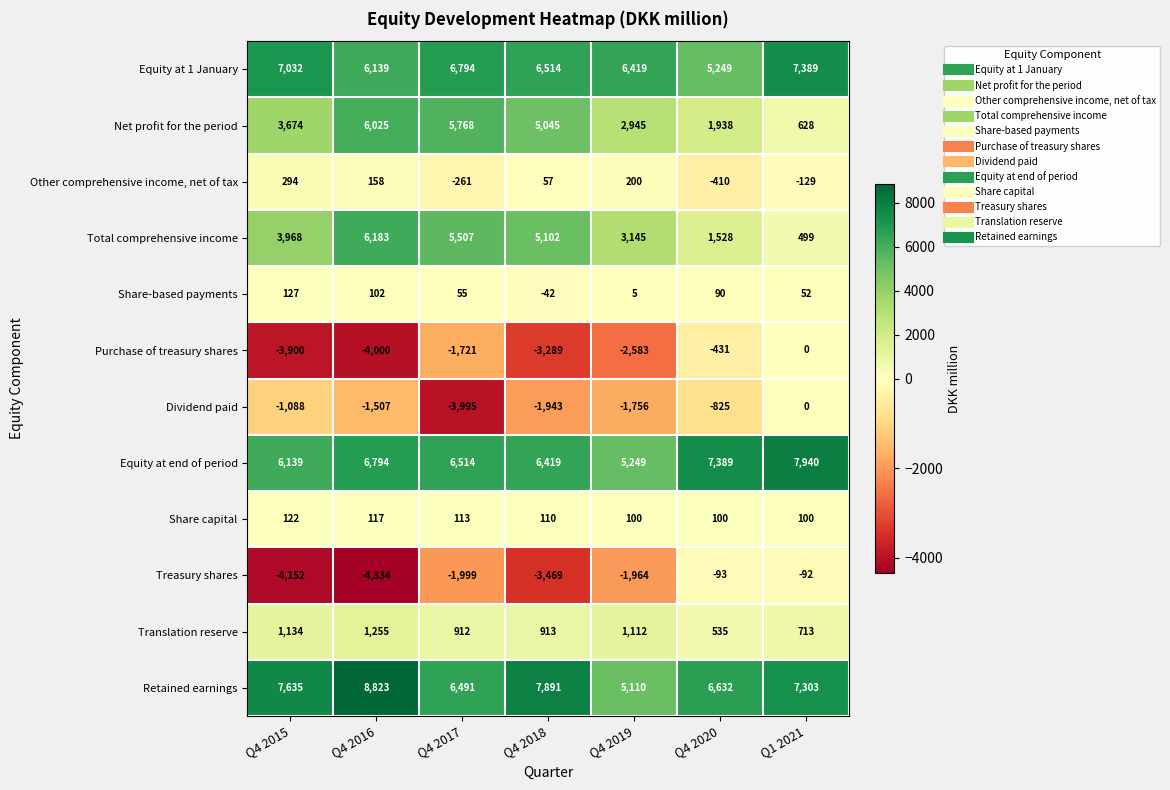

Which series has the largest total across all categories?

Retained earnings